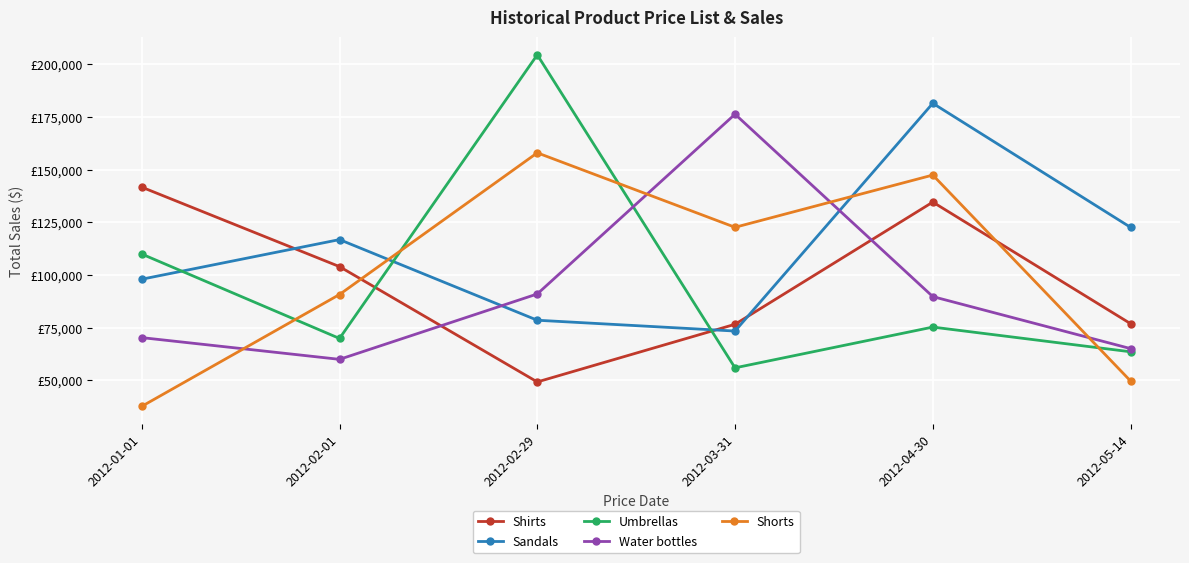

What is the total value across all series at 2012-05-14?

377755